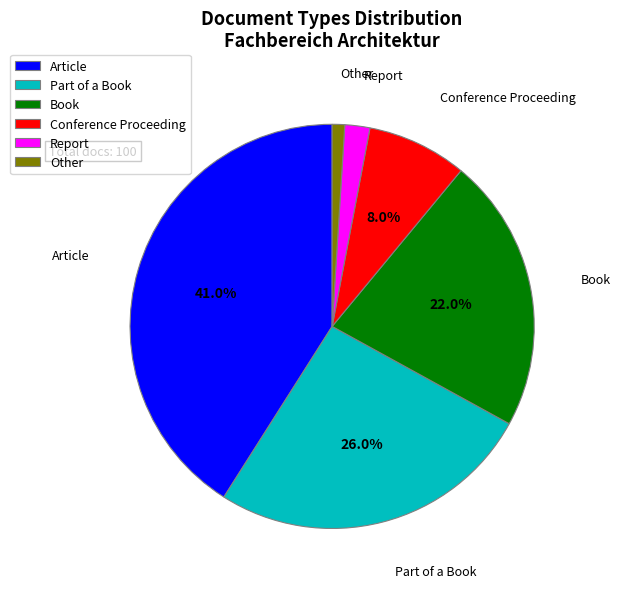

How much of the chart is everything except Book?

78.0%